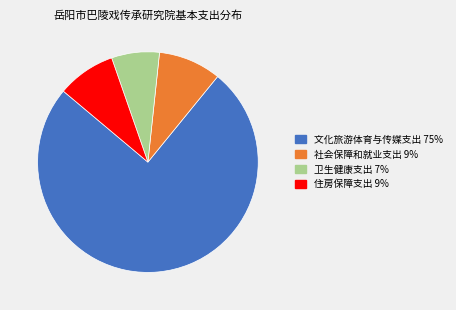

Which category accounts for the majority?

文化旅游体育与传媒支出